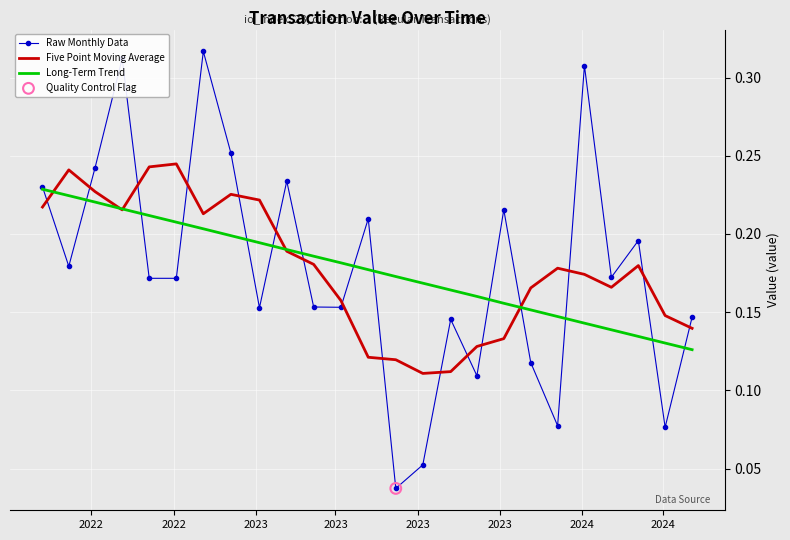

At how many categories does at least one series exceed 0?

25